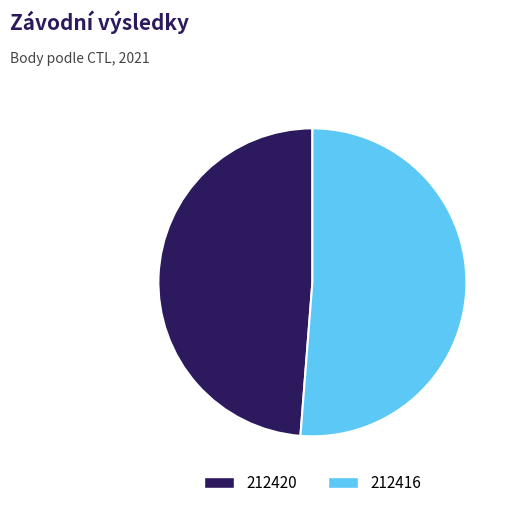

The 212416 slice represents 40% of the pie. True or false?

False